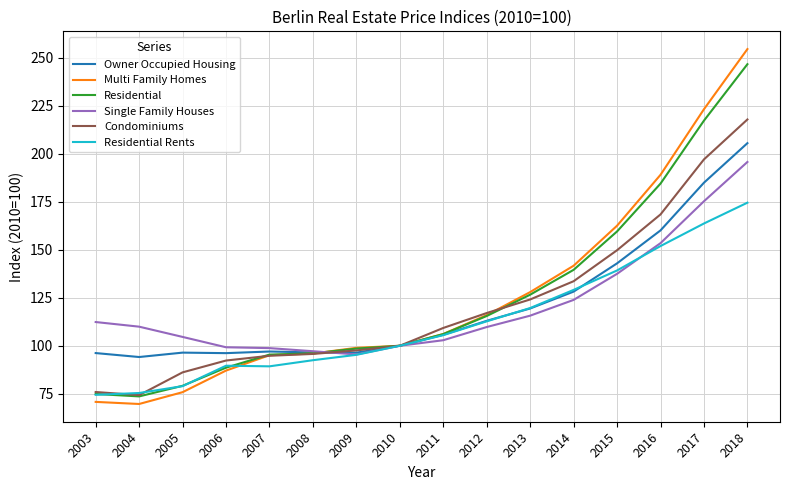

How many lines are shown in the chart?

6